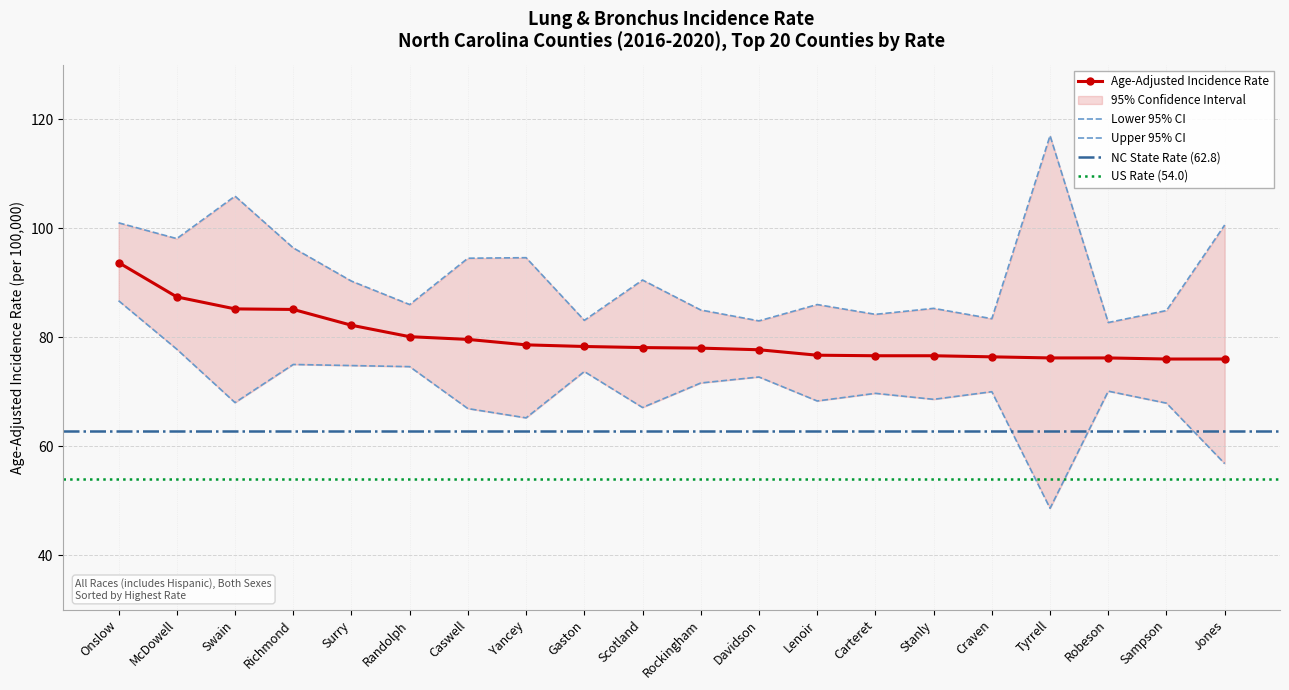

True or false: Age-Adjusted Incidence Rate and Lower 95% CI intersect in this chart.

False